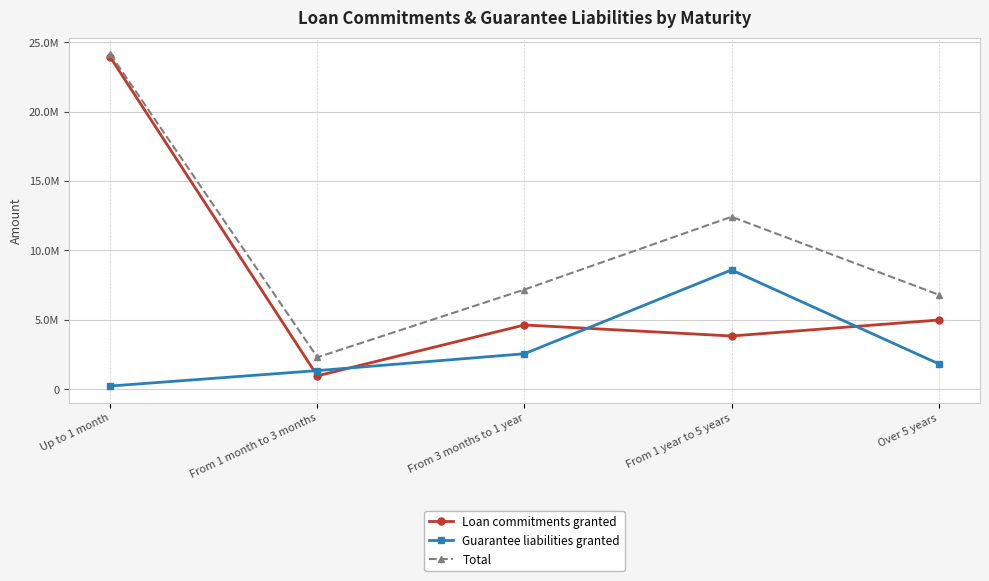

What is the difference between the maximum and second lowest values in the Loan commitments granted series?

20098507